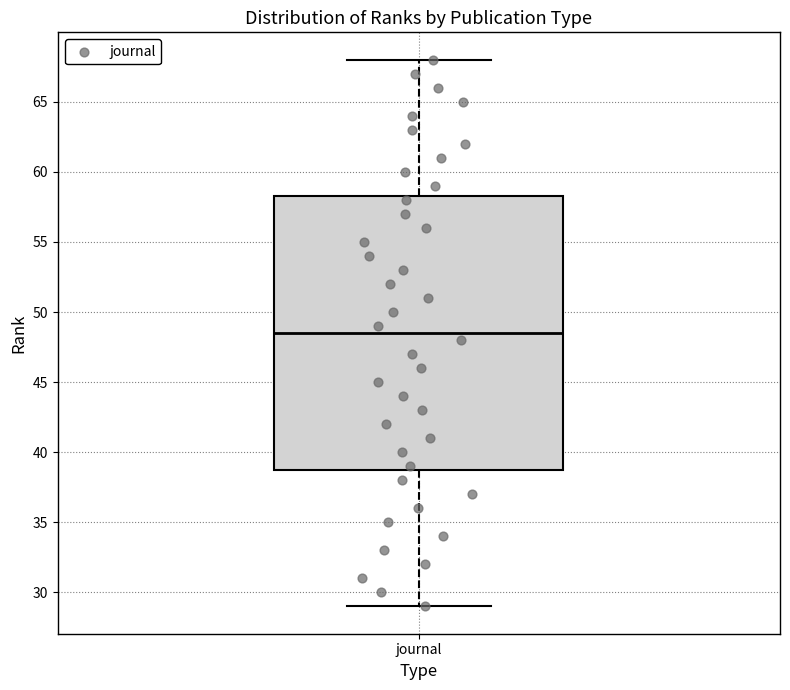

Transcribe this box plot: give where the median line is, the range the box spans, and where the two whiskers end, as read against the y-axis. The values are not printed on the chart, so give them approximately, as read against the axis.

median 48.5, box 39.0 to 58.5, whiskers 29.0 to 68.0